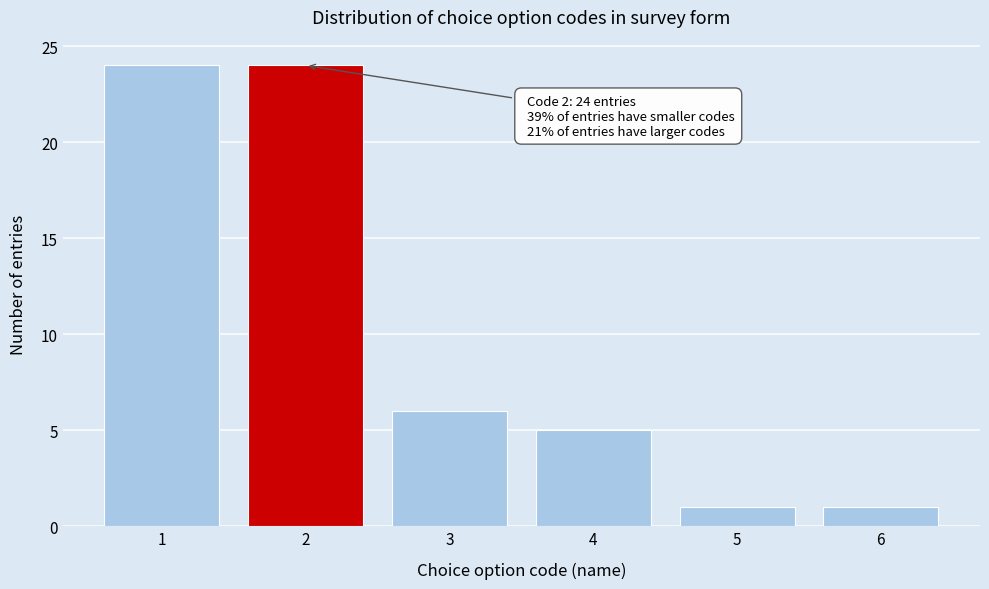

Reading left to right, transcribe all the data shown in this chart.

1=24	2=24	3=6	4=5	5=1	6=1